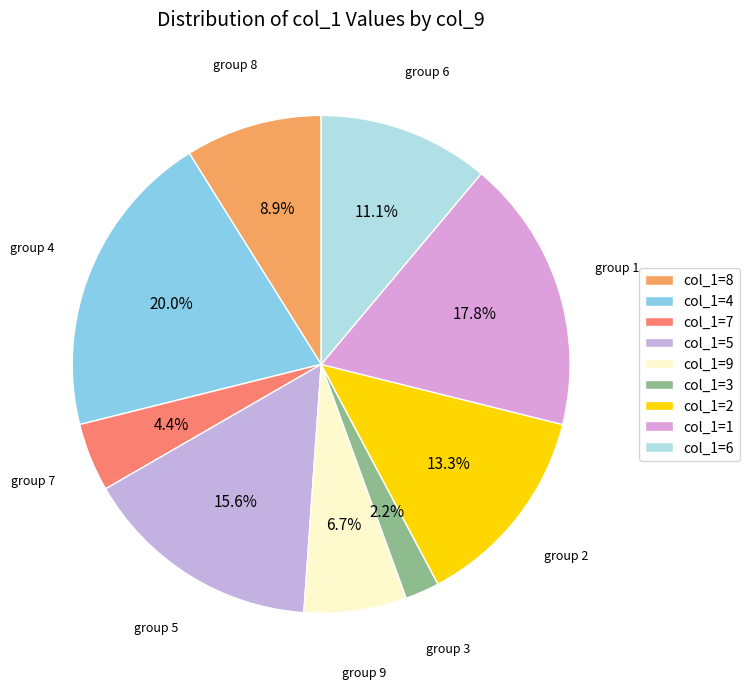

Rank the categories by value from highest to lowest.

col_1=4, col_1=1, col_1=5, col_1=2, col_1=6, col_1=8, col_1=9, col_1=7, col_1=3